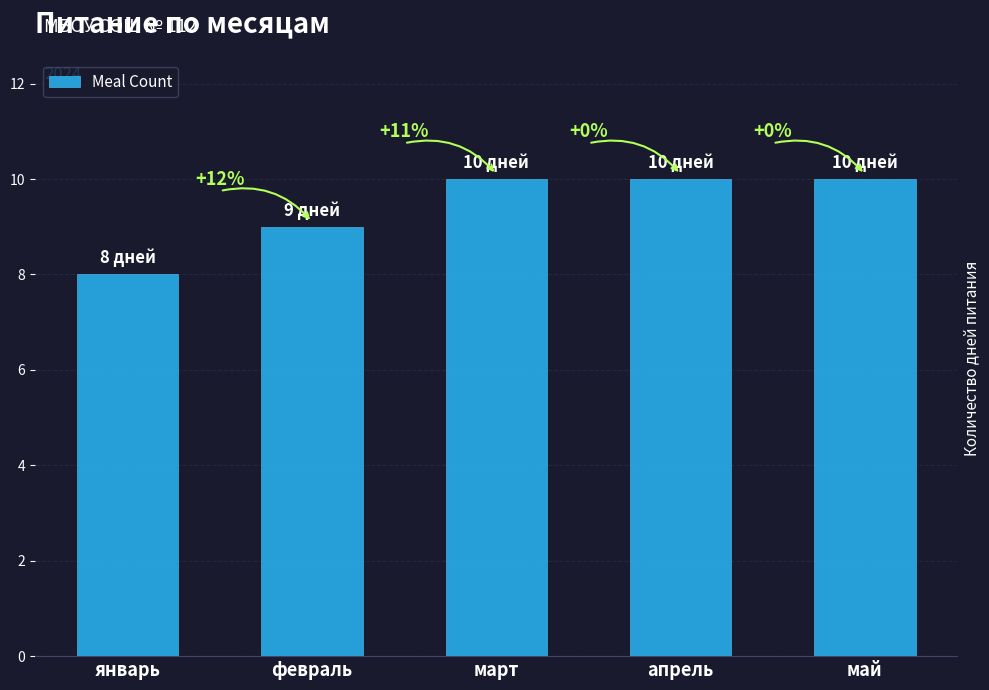

Rank the categories by value from highest to lowest.

март, апрель, май, февраль, январь